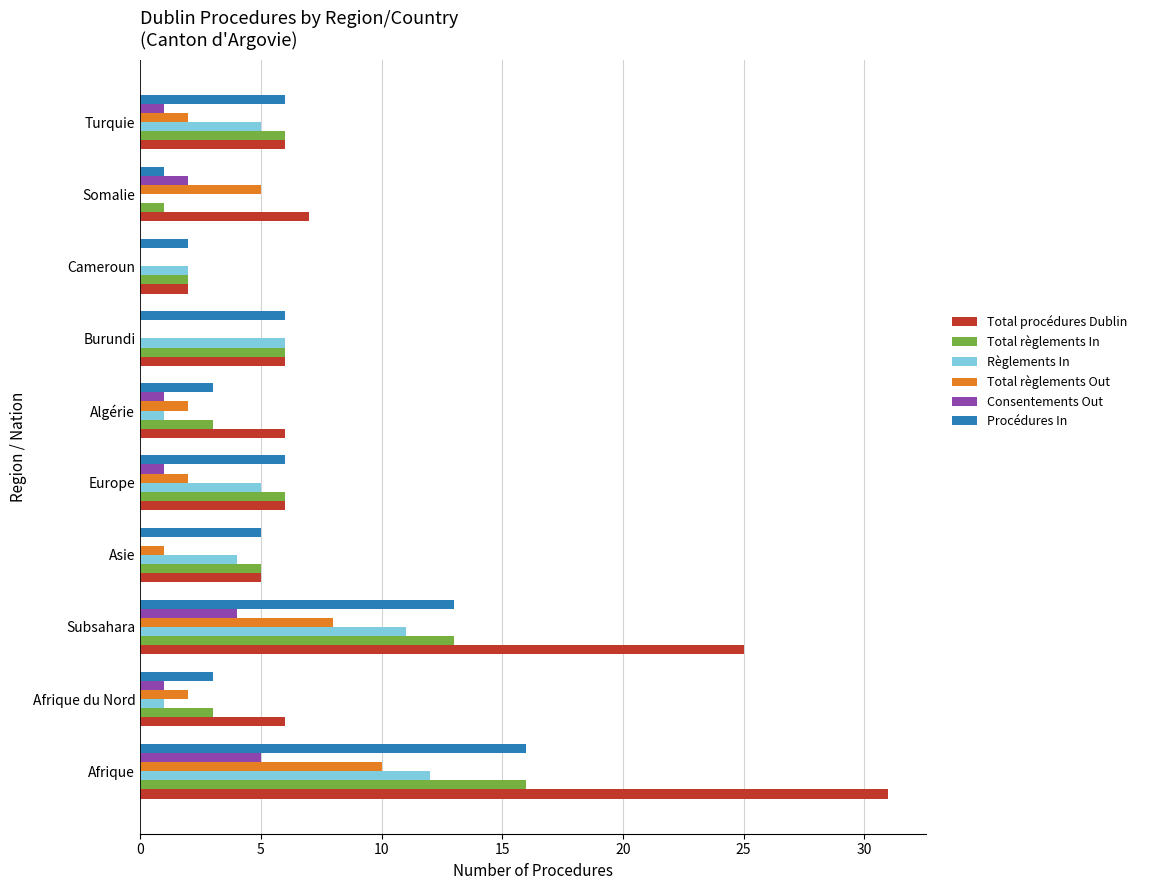

What is the maximum value shown in the chart?

31